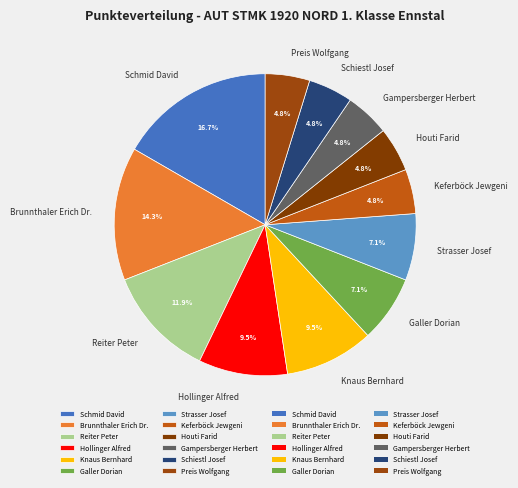

Which slice is the largest?

Schmid David